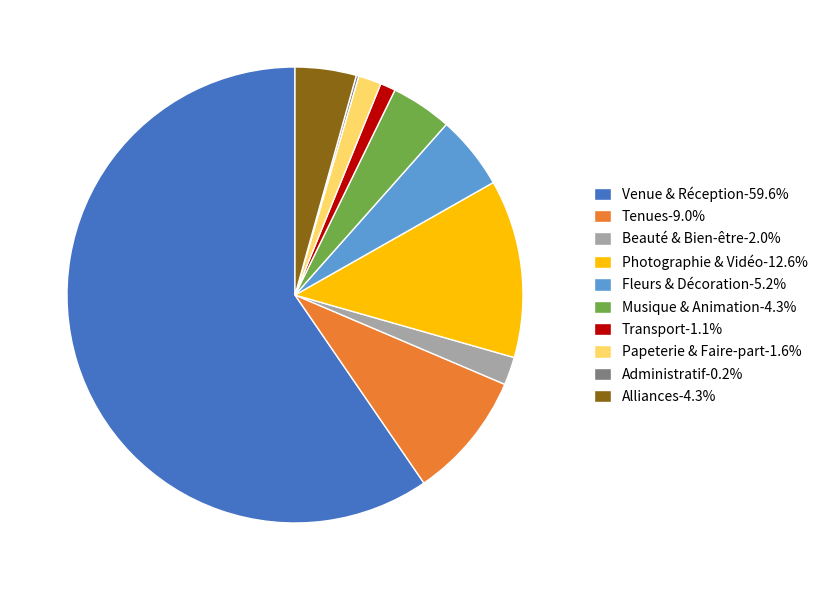

What is the ratio of the value at Musique & Animation-4.3% to the value at Papeterie & Faire-part-1.6%?

2.7